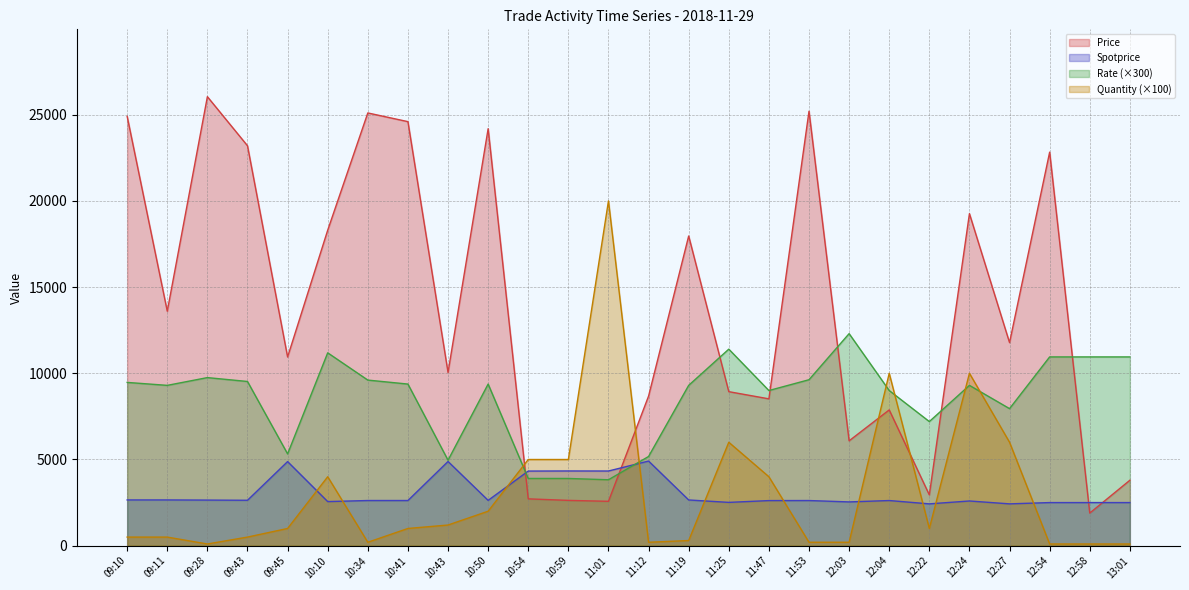

What is the value of the Price point at the 7th from the left?

25100.0